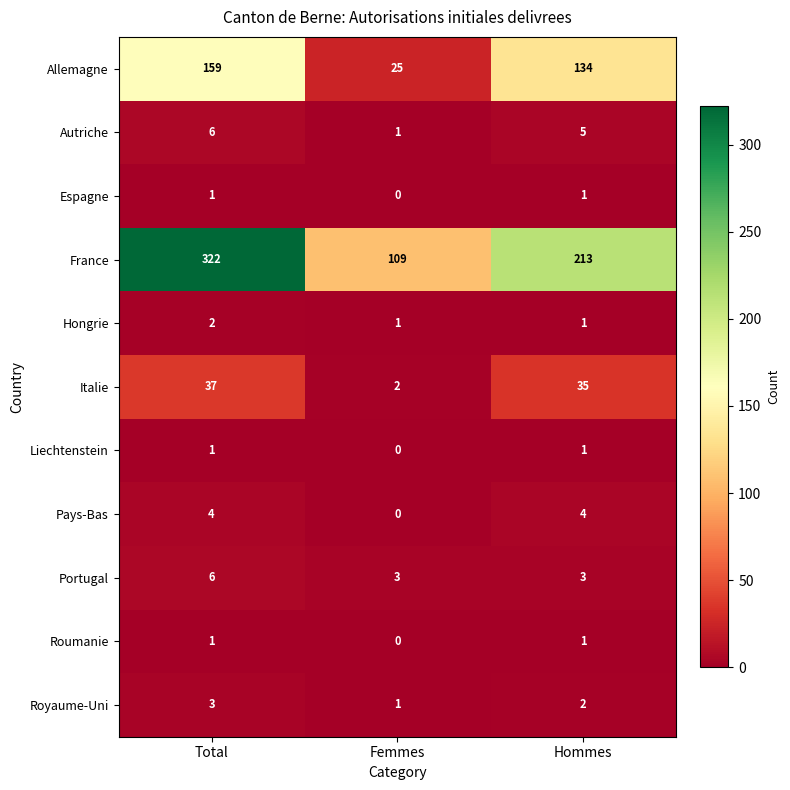

What is the difference between the second highest and minimum values in the Allemagne series?

109